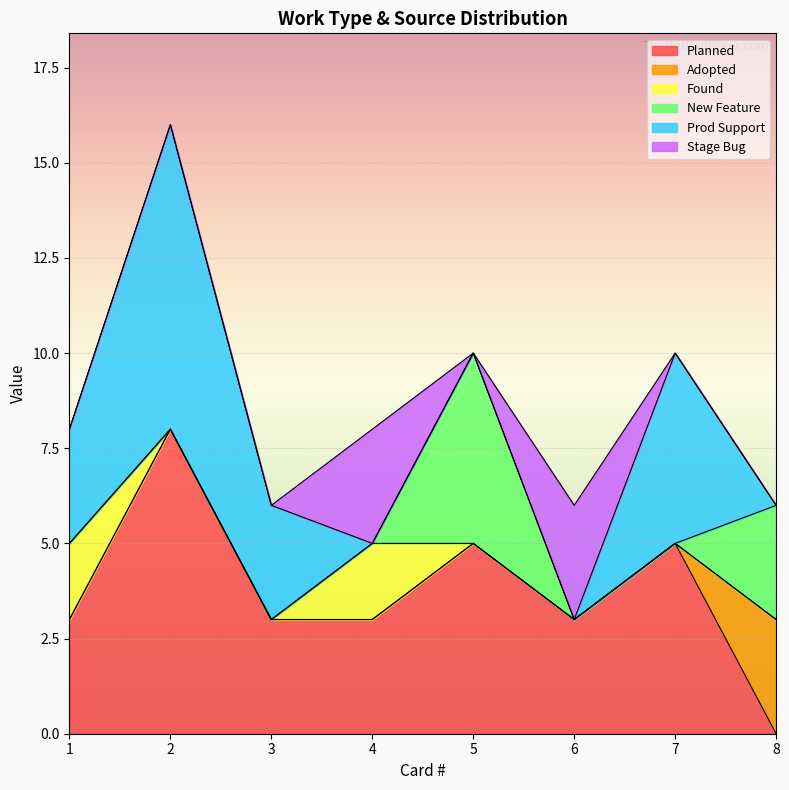

At which label is Stage Bug closest to 1?

1